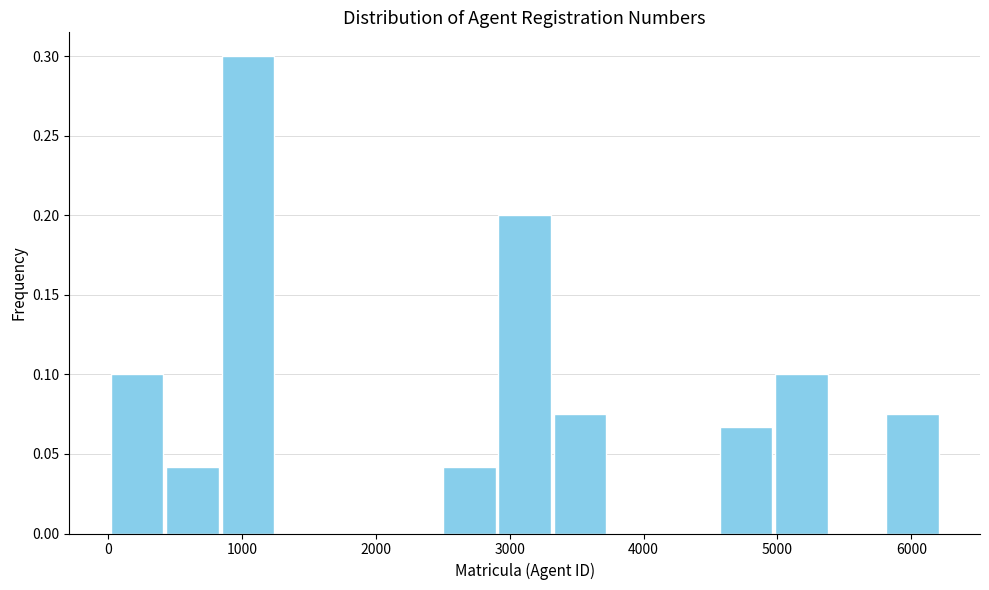

Which range on the x-axis has the tallest bar?

800 to 1300